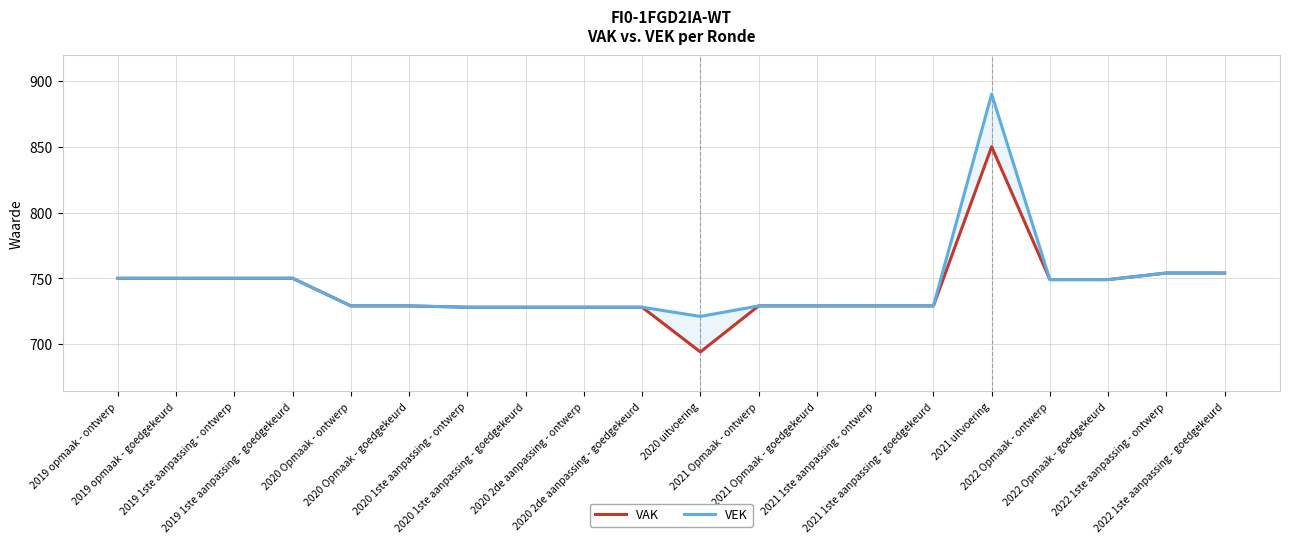

In VEK, how many points are higher than both neighbors (excluding endpoints)?

1